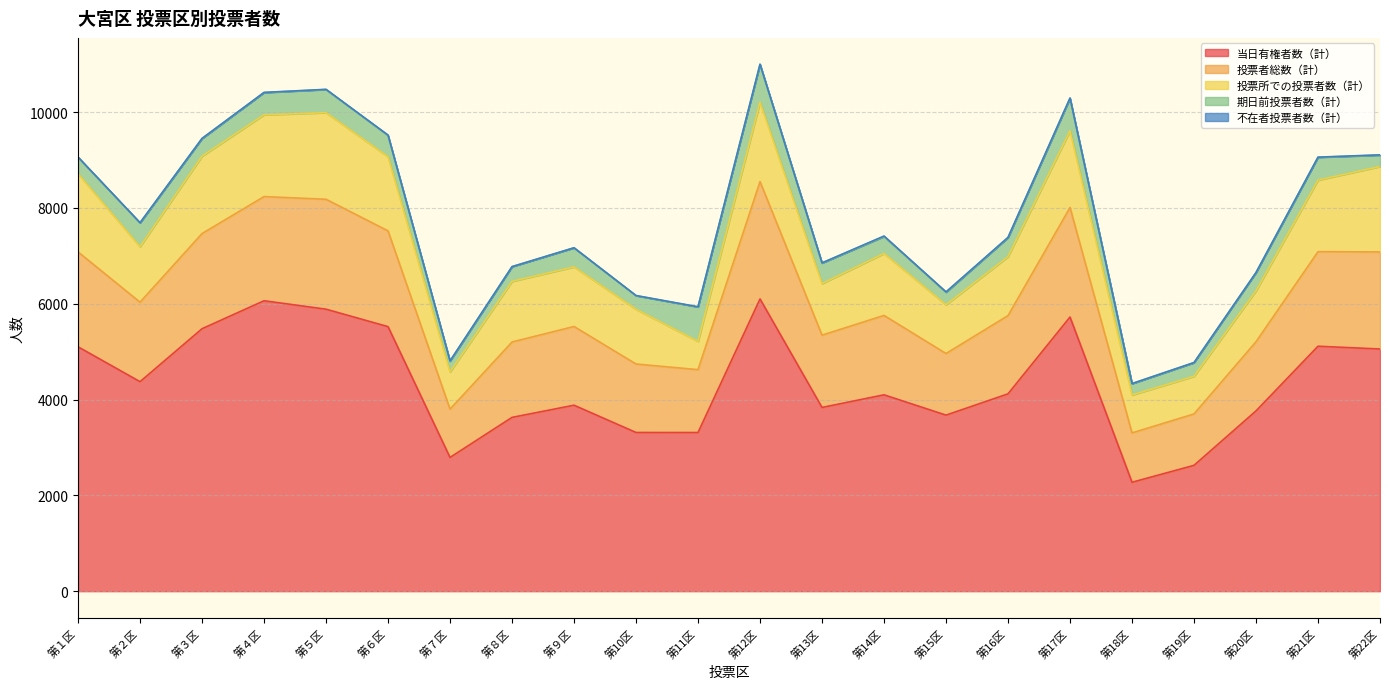

What is the label of the 14th point from the left?

第14区